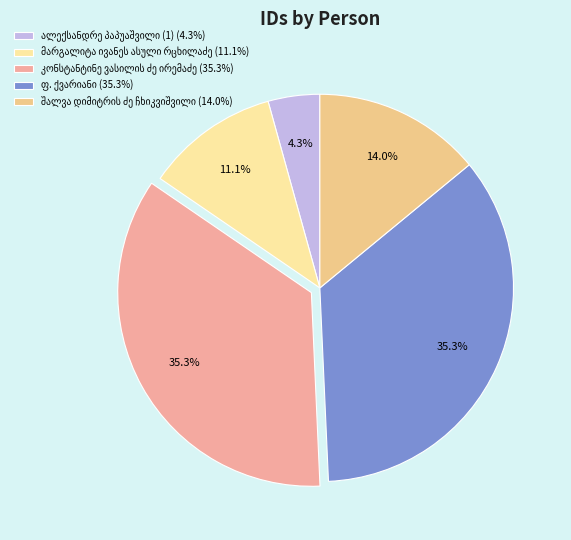

To the nearest percent, what portion does ფ. ქვარიანი represent?

35%